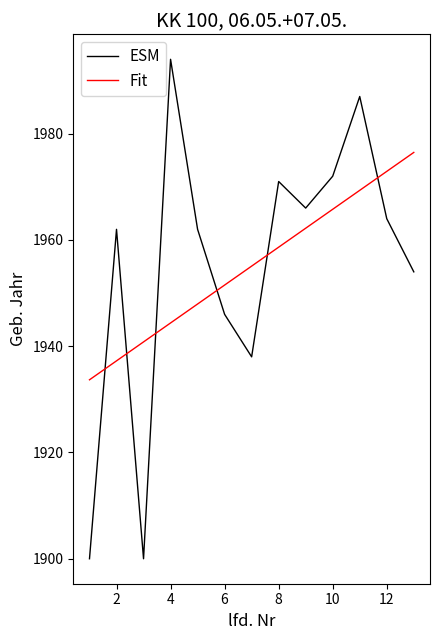

Which series has the widest spread of values?

ESM